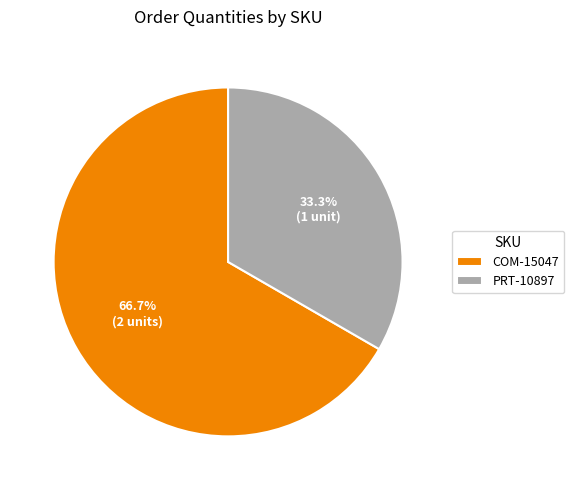

Which slice represents more than half of the pie?

COM-15047